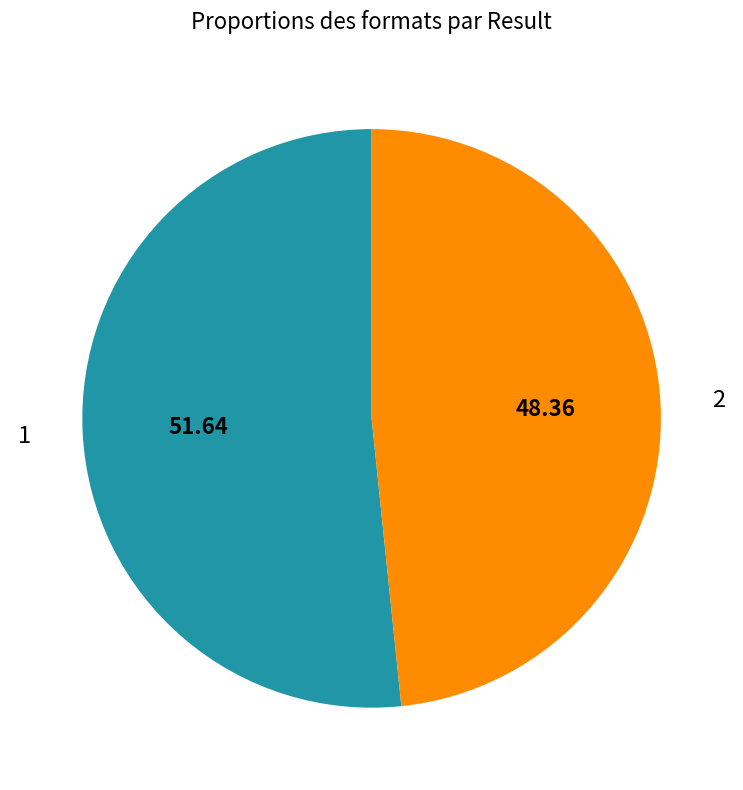

Does any single category account for the majority?

Yes